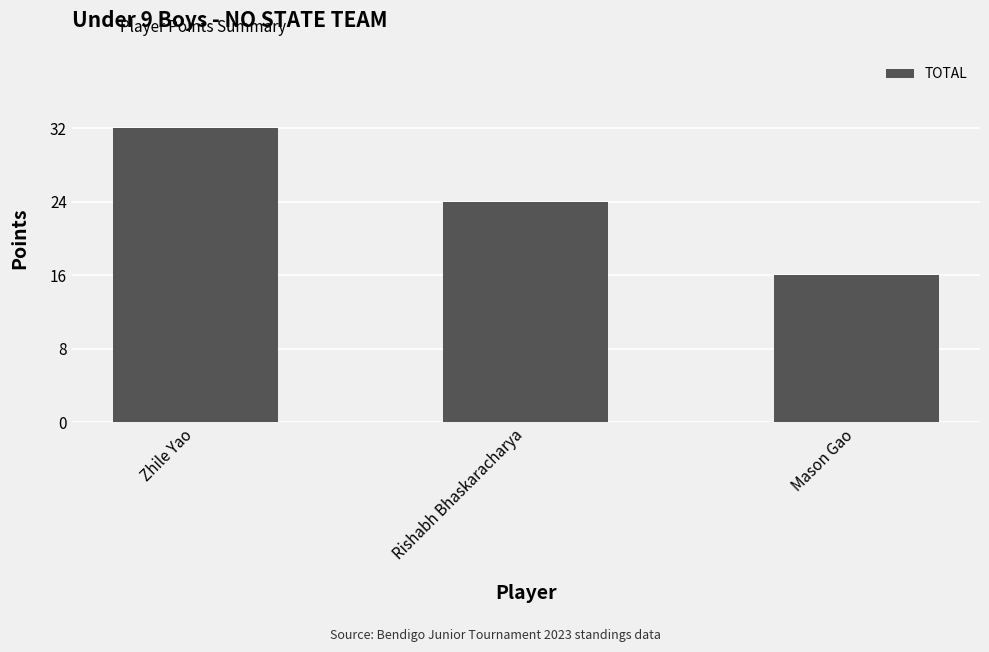

Does the chart contain any negative values?

No